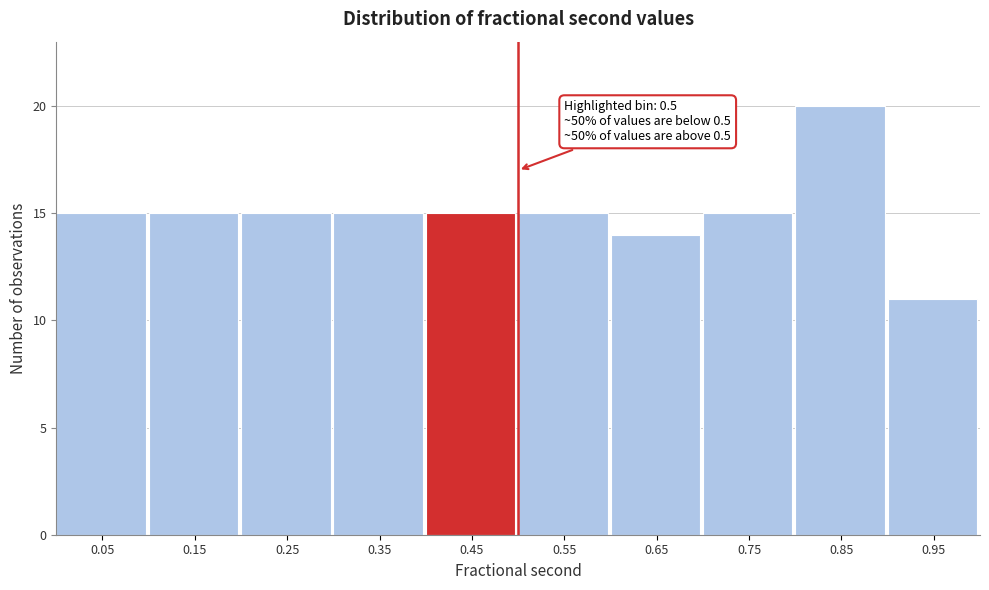

Over which range of the x-axis is the bar tallest?

0.8 to 0.9